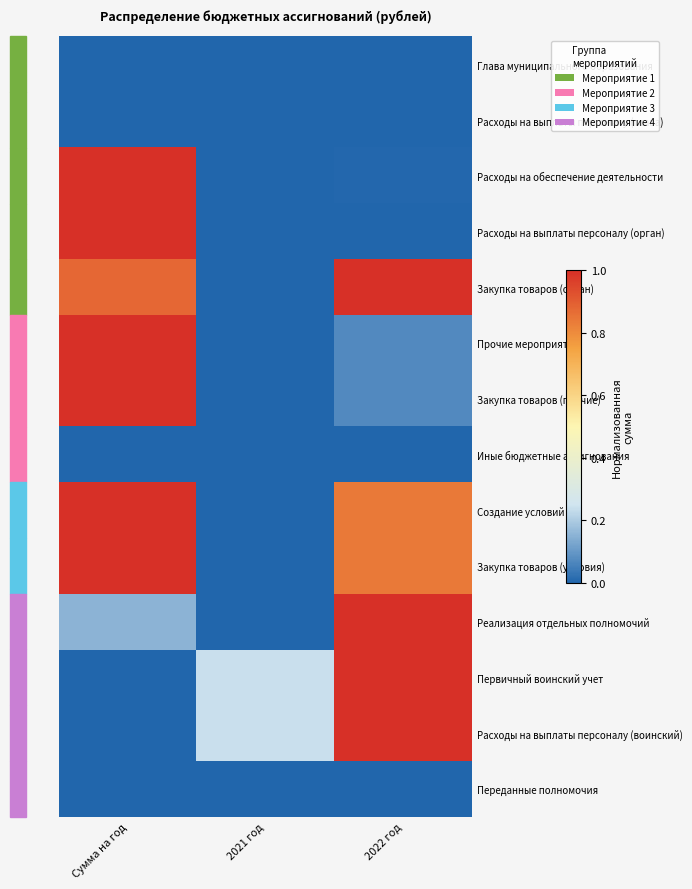

How many distinct data groups are displayed?

14